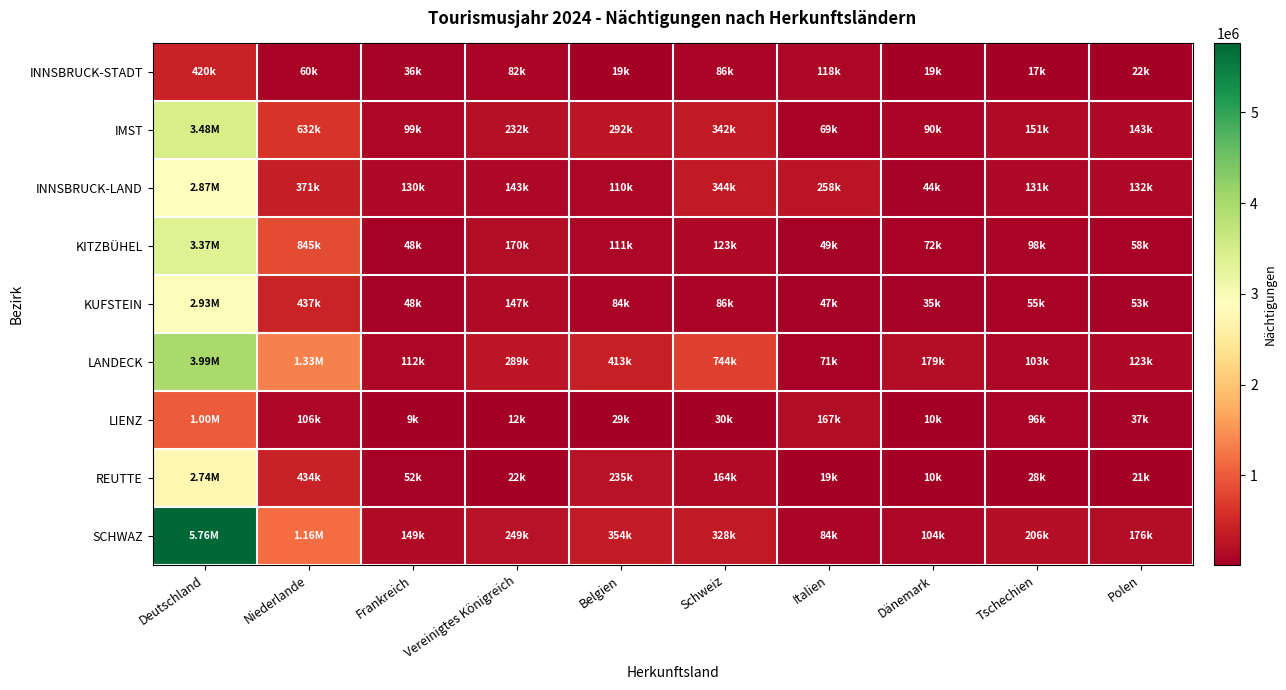

Which category has the highest value across all series?

Deutschland